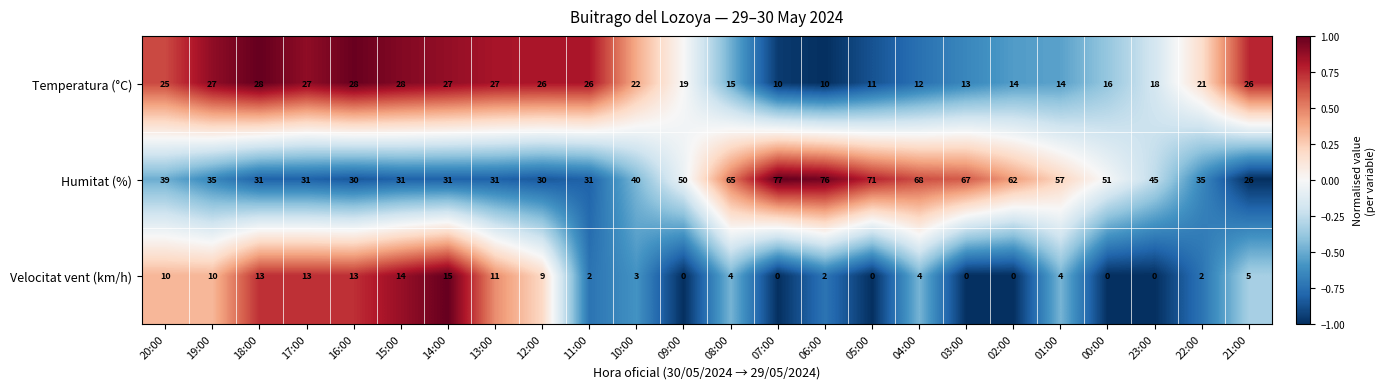

List the series in order of their overall mean, highest first.

Humitat (%), Temperatura (°C), Velocitat vent (km/h)